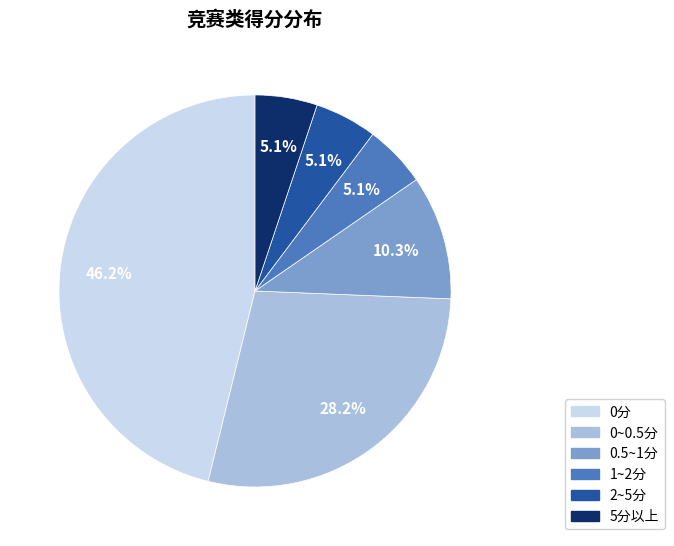

Does any single category account for the majority?

No